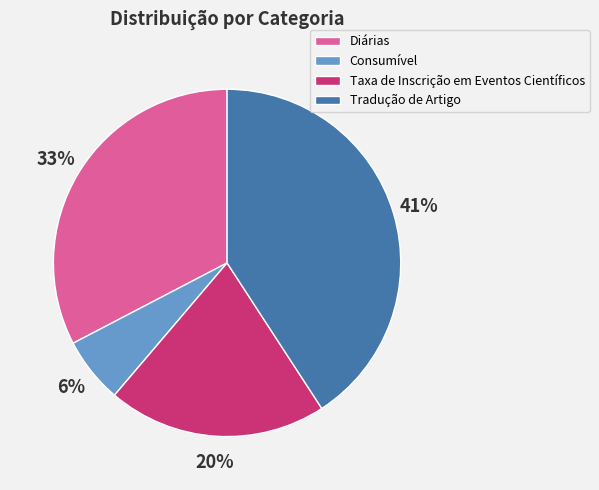

Which has a higher value, Diárias or Taxa de Inscrição em Eventos Científicos?

Diárias